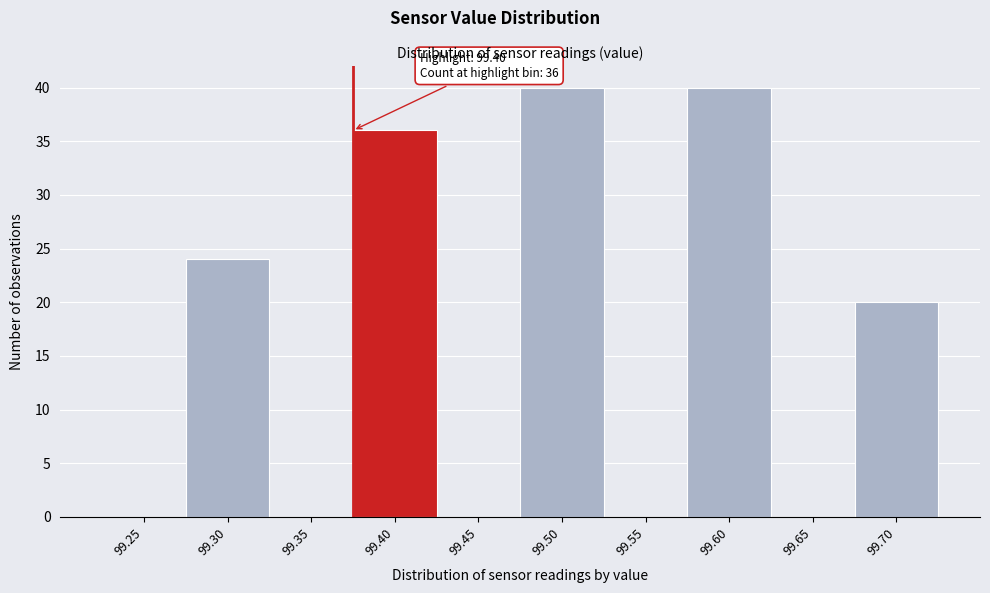

Reading right to left, transcribe all the data shown in this chart.

99.70=20	99.65=0	99.60=40	99.55=0	99.50=40	99.45=0	99.40=36	99.35=0	99.30=24	99.25=0